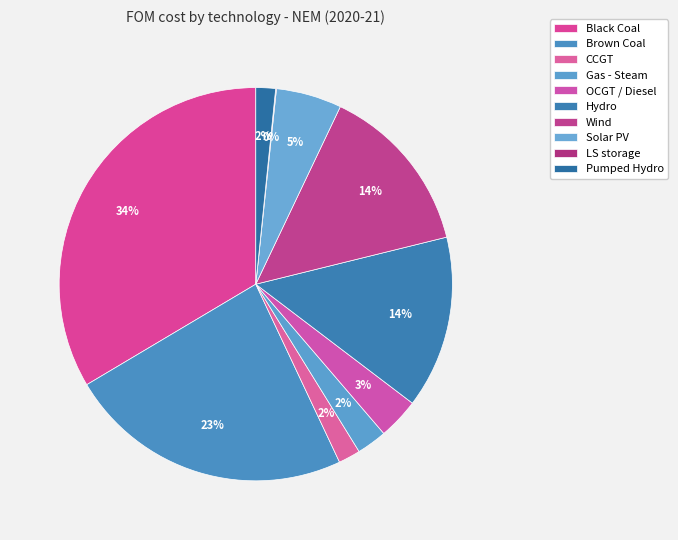

The Black Coal slice represents 43% of the pie. True or false?

False